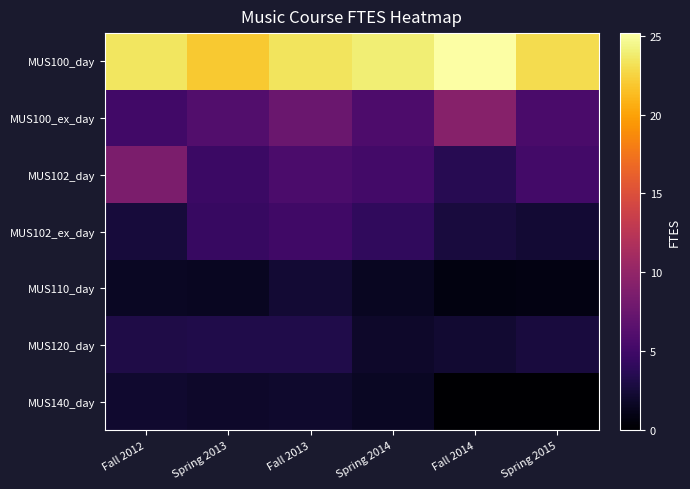

Reading left to right, transcribe all the data shown in this chart.

MUS100_day: Fall 2012=23.4	Spring 2013=22.0	Fall 2013=23.3	Spring 2014=23.9	Fall 2014=25.2	Spring 2015=22.9
MUS100_ex_day: Fall 2012=5.1	Spring 2013=6.0	Fall 2013=7.6	Spring 2014=5.8	Fall 2014=9.3	Spring 2015=5.6
MUS102_day: Fall 2012=8.6	Spring 2013=4.7	Fall 2013=5.7	Spring 2014=5.2	Fall 2014=3.6	Spring 2015=5.2
MUS102_ex_day: Fall 2012=2.6	Spring 2013=4.5	Fall 2013=5.0	Spring 2014=4.0	Fall 2014=2.7	Spring 2015=2.3
MUS110_day: Fall 2012=1.6	Spring 2013=1.5	Fall 2013=2.3	Spring 2014=1.5	Fall 2014=0.7	Spring 2015=0.9
MUS120_day: Fall 2012=3.1	Spring 2013=3.2	Fall 2013=3.2	Spring 2014=1.9	Fall 2014=2.2	Spring 2015=2.7
MUS140_day: Fall 2012=2.1	Spring 2013=1.9	Fall 2013=2.0	Spring 2014=1.6	Fall 2014=0.0	Spring 2015=0.0